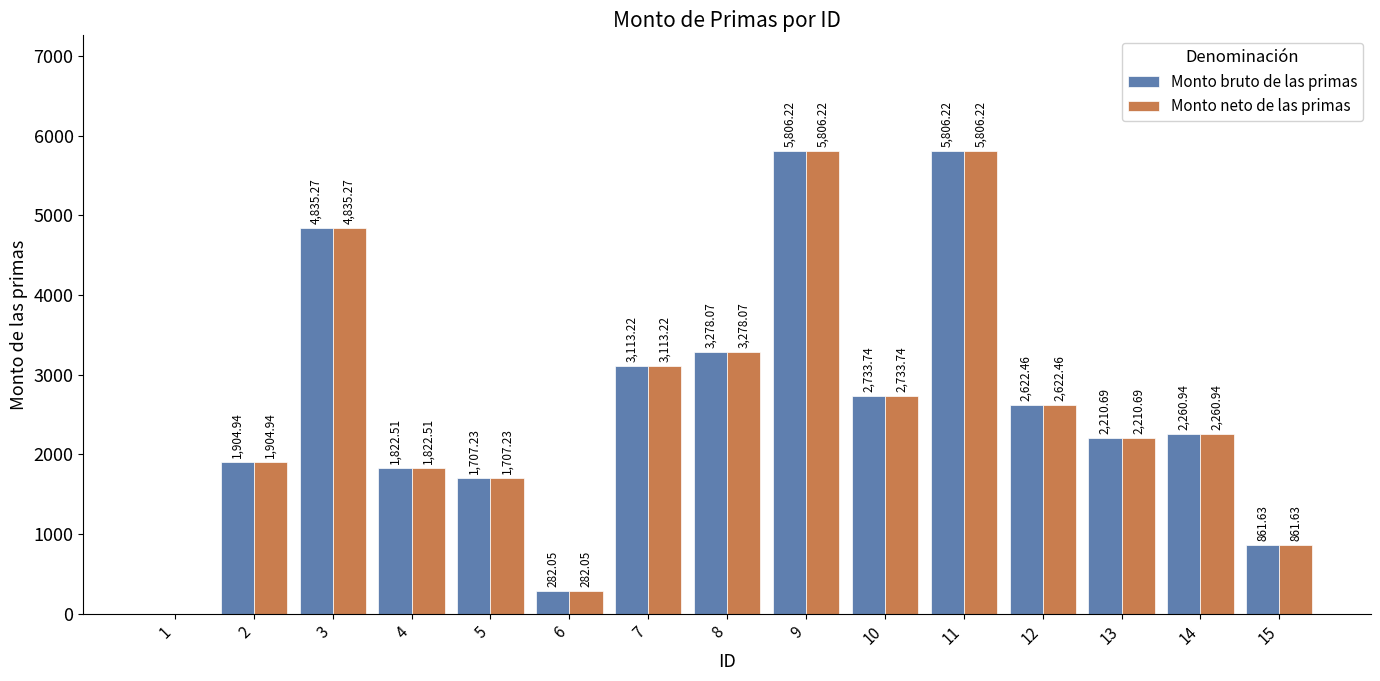

What is the sum of the Monto neto de las primas values at 9 and 6?

6088.3